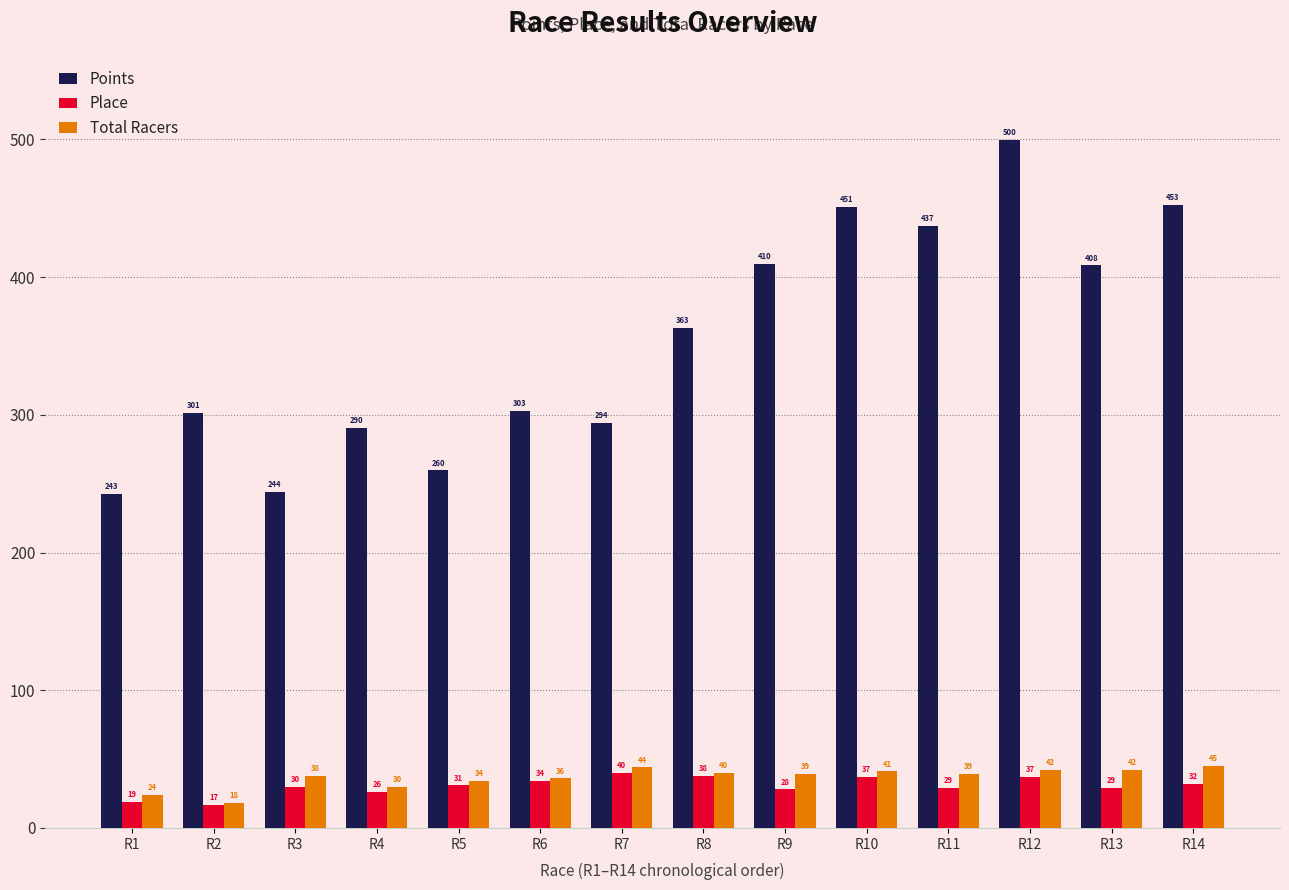

How many data points in Points are less than 363?

7